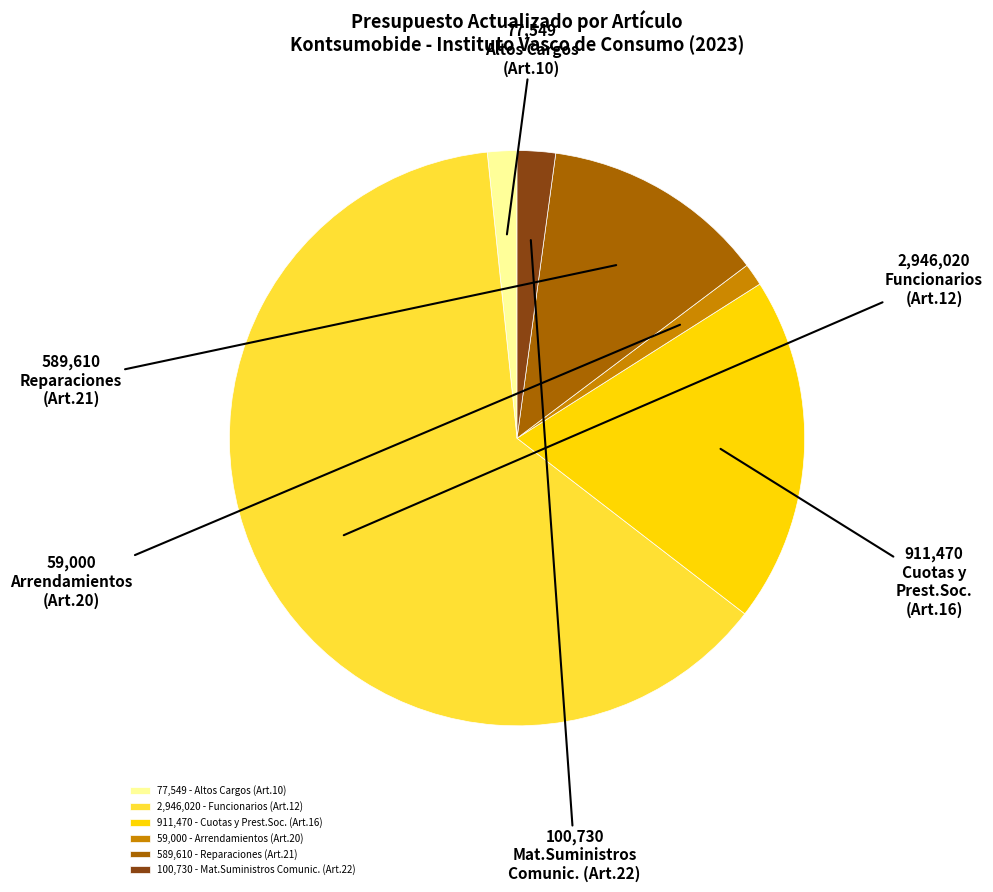

Does any single category account for the majority?

Yes